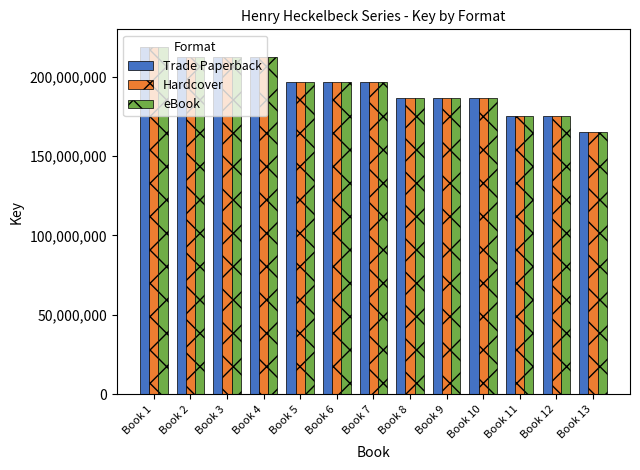

What is the difference between the Hardcover values at Book 12 and Book 4?

36960449